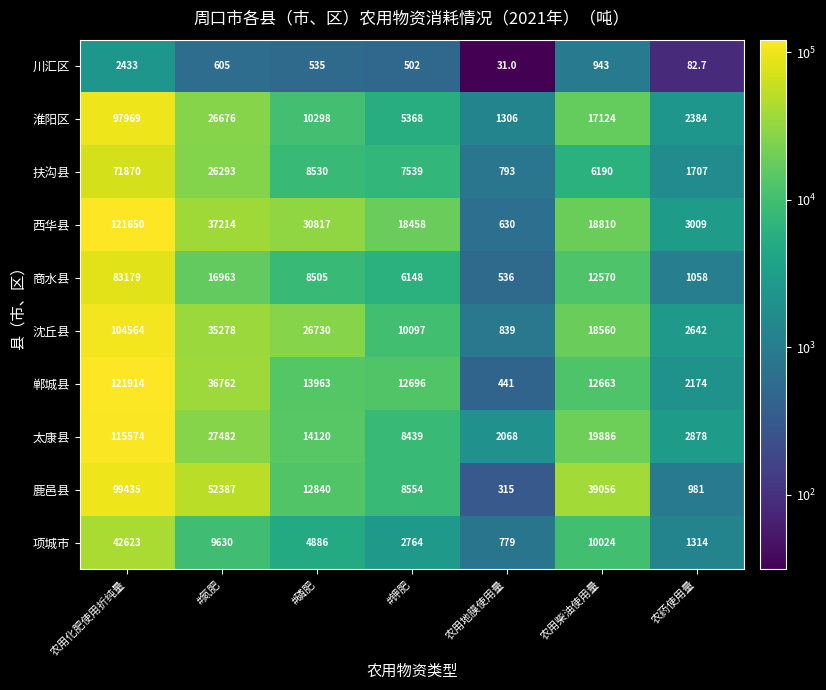

How many distinct data groups are displayed?

10